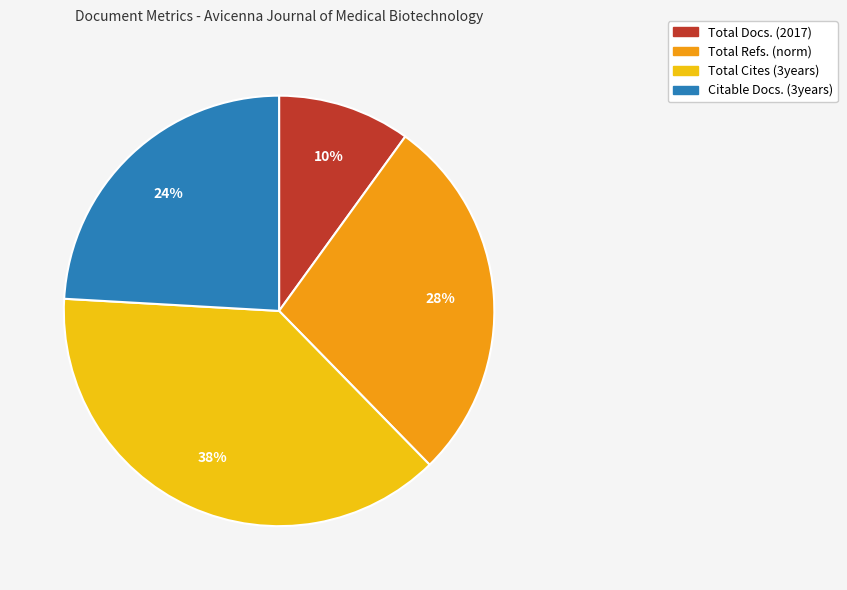

Count the number of slices in the pie.

4